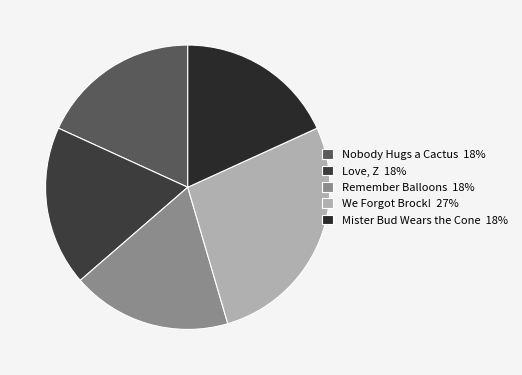

Is the sum of Nobody Hugs a Cactus and We Forgot Brock! greater than half?

No